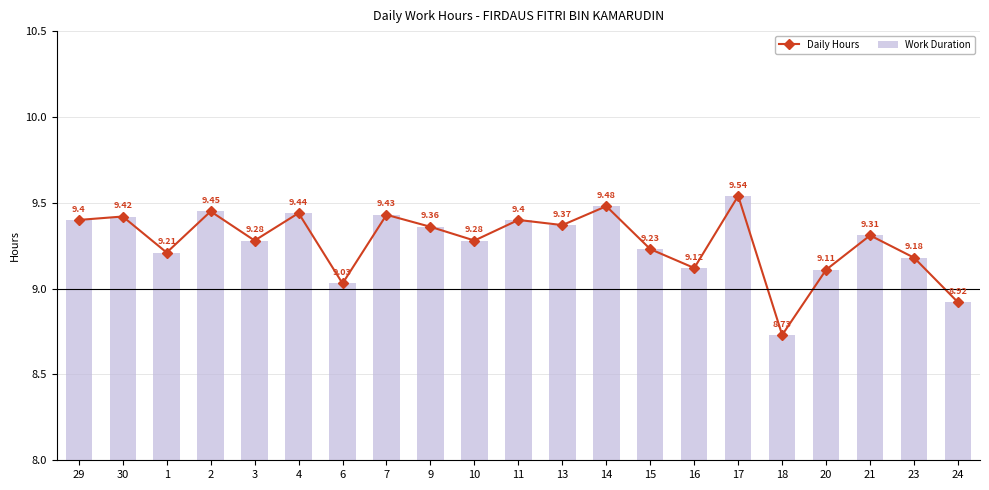

How many distinct data groups are displayed?

2